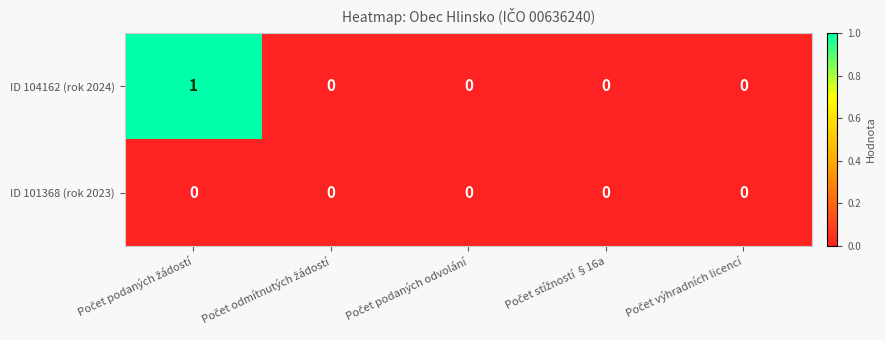

How many series are shown in this chart?

2